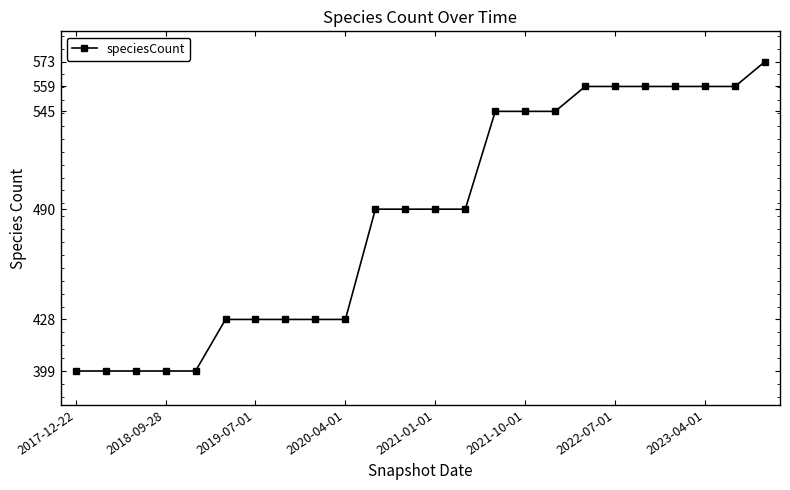

What is the difference between the second highest and second lowest values?

160